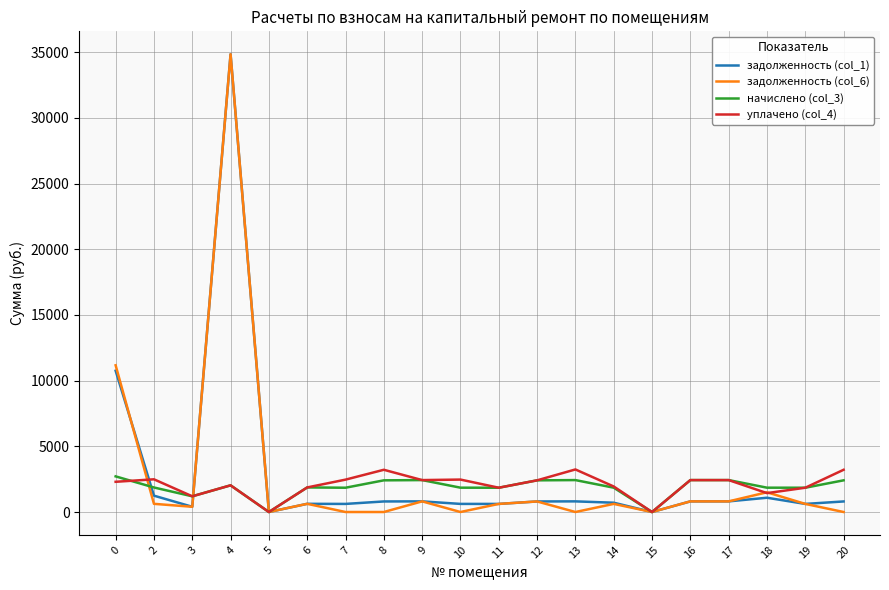

True or false: задолженность (col_6) and начислено (col_3) intersect in this chart.

True